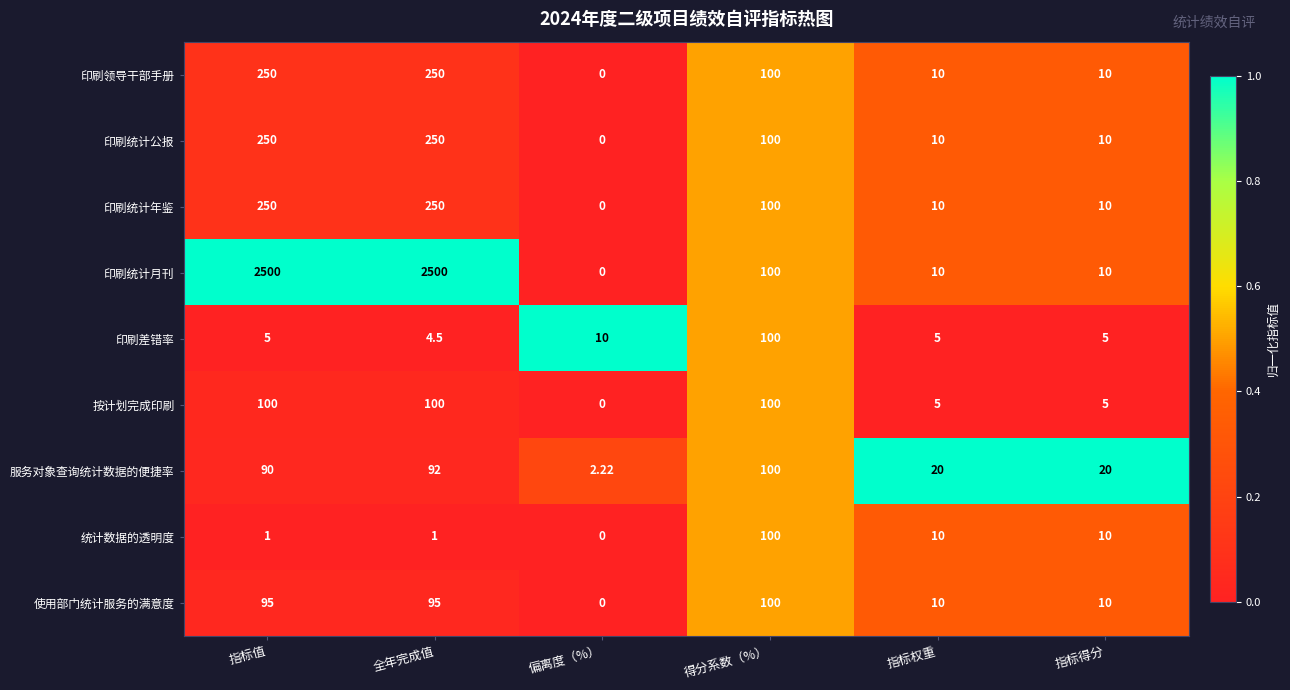

At how many categories does at least one series exceed 0?

6